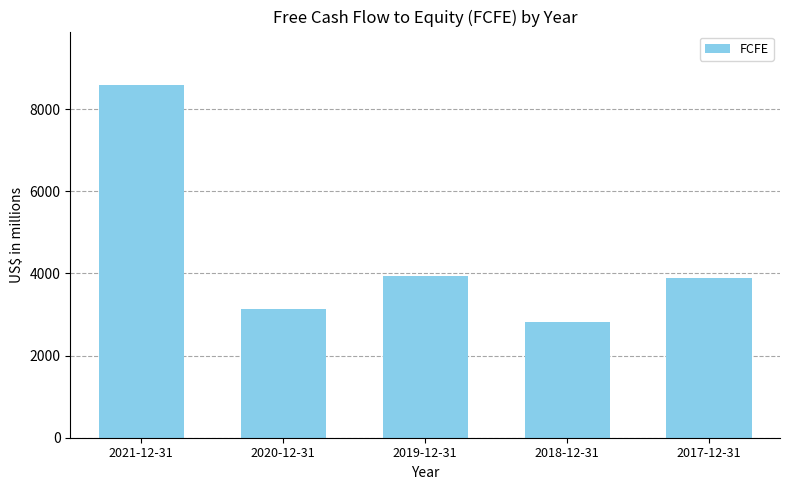

How many distinct data groups are displayed?

1